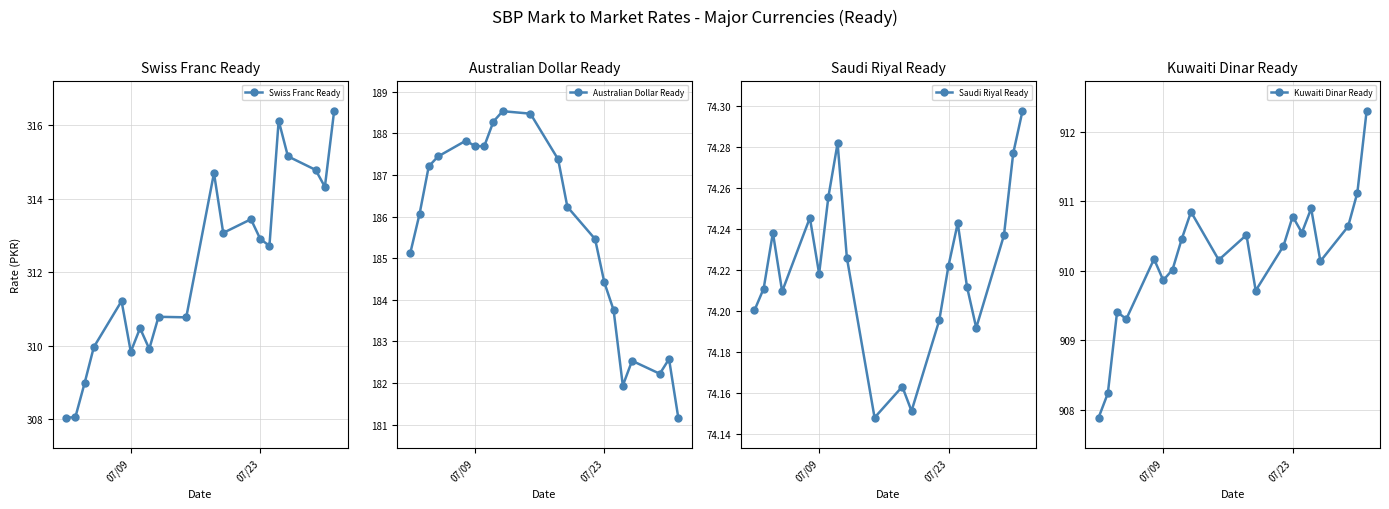

How many data points in Swiss Franc Ready are above 312?

10